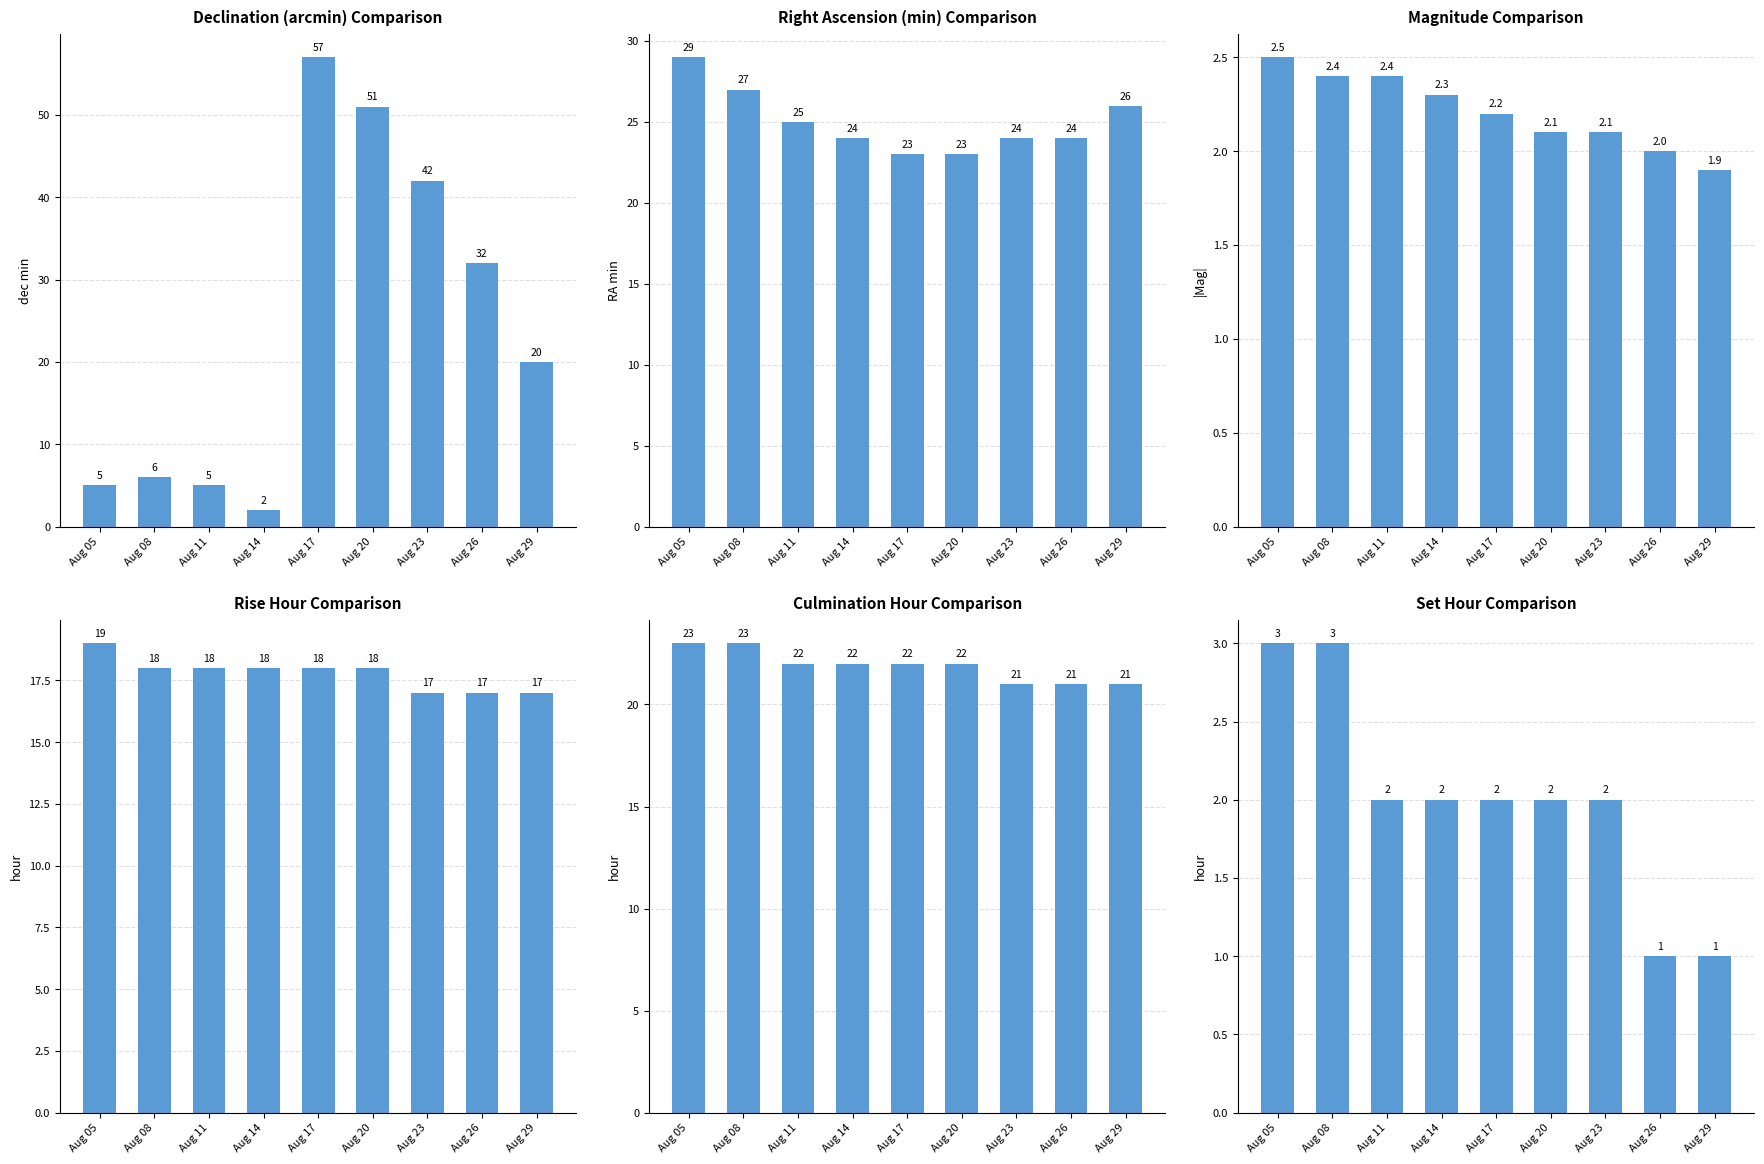

The value of Magnitude at Aug 26 is 2.0. True or false?

True